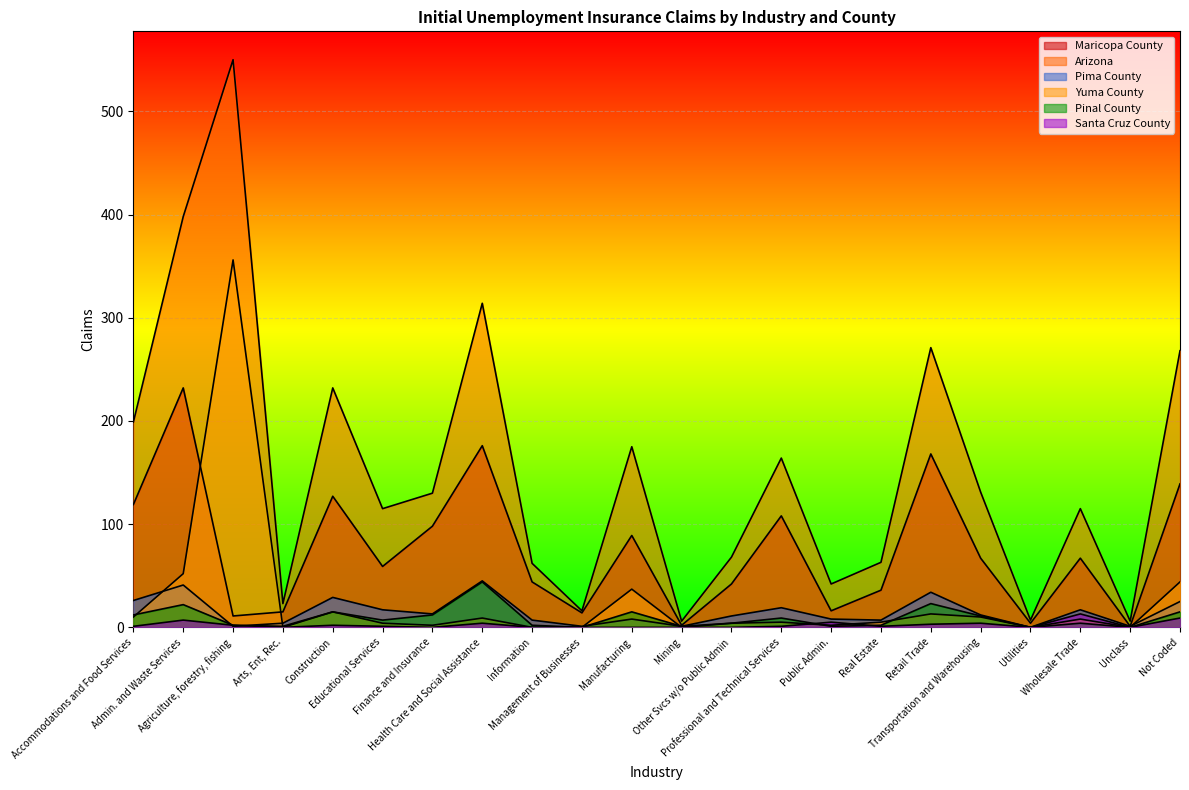

Between which two adjacent categories do Pima County and Yuma County first intersect?

Accommodations and Food Services and Admin. and Waste Services